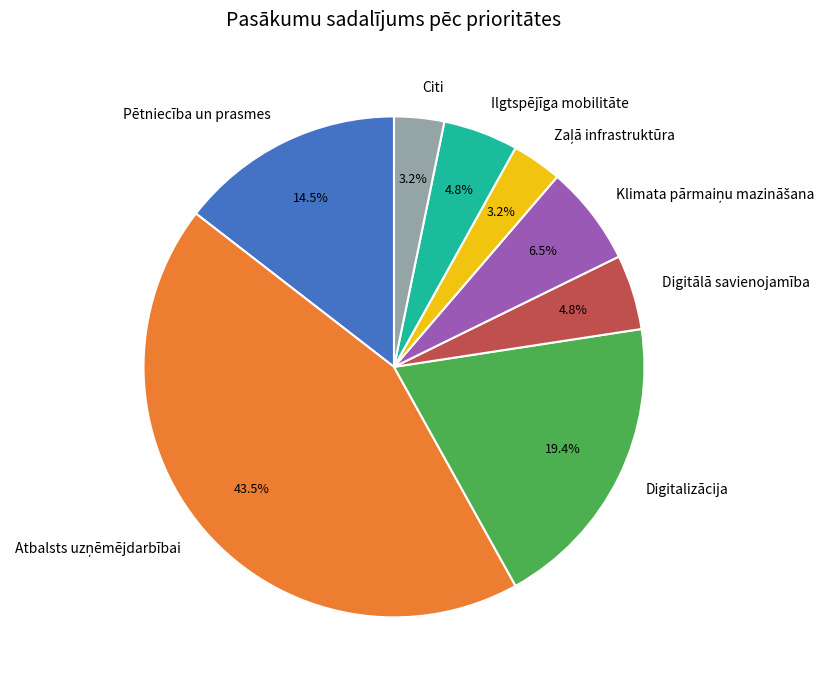

Count the number of slices in the pie.

8